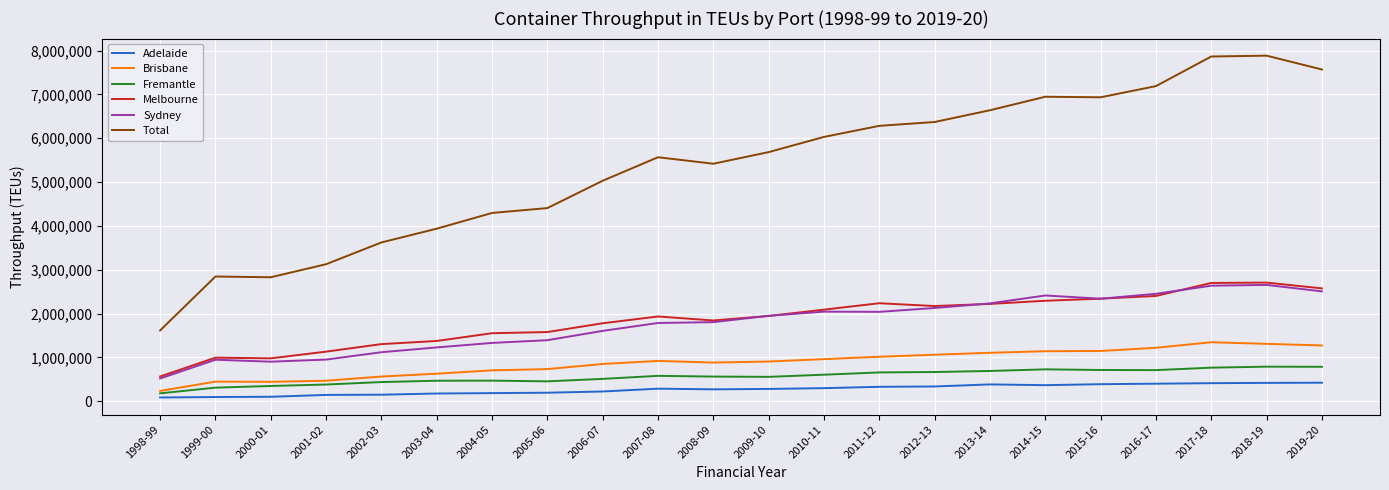

The value of Total at 2003-04 is 6636187. True or false?

False